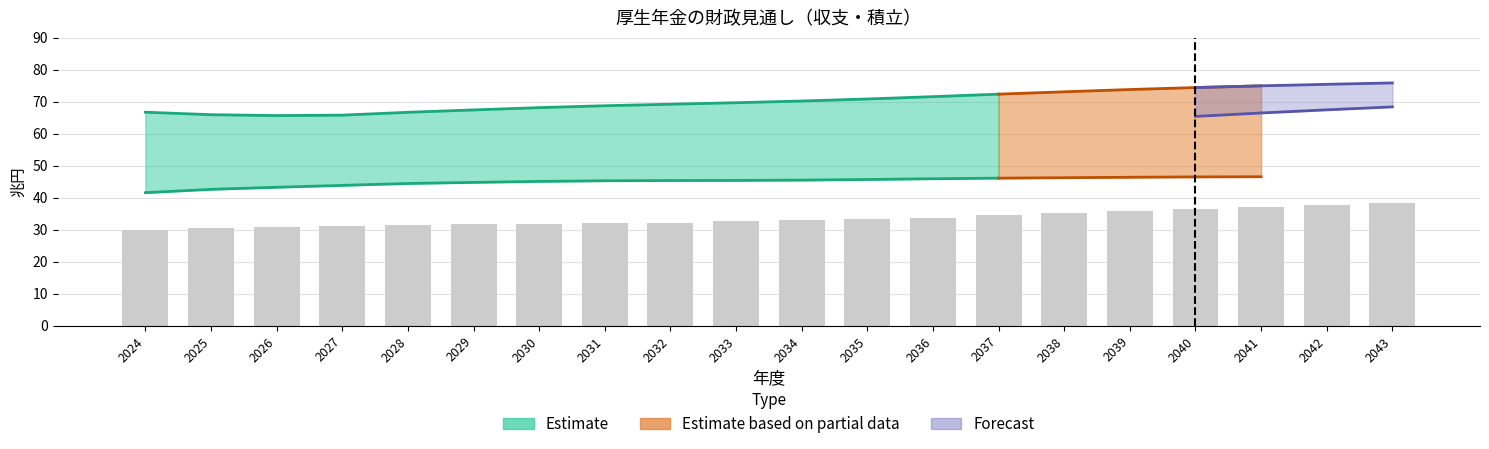

True or false: the data shows 12.8 at 2029.

False